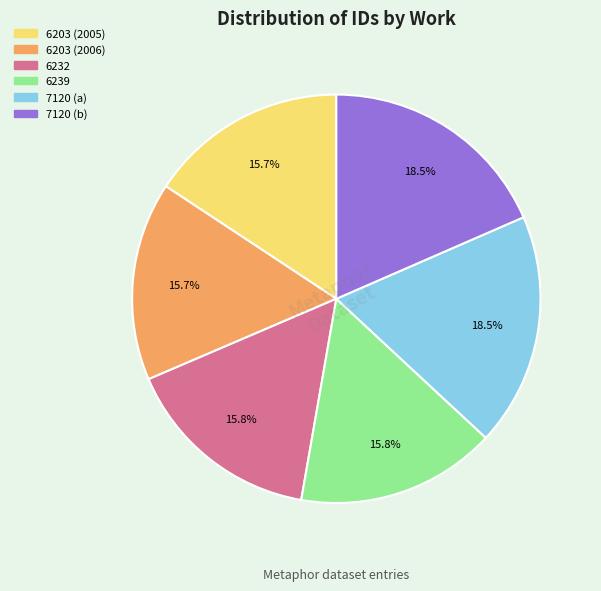

What is the ratio of the value at 7120 (a) to the value at 6239?

1.2